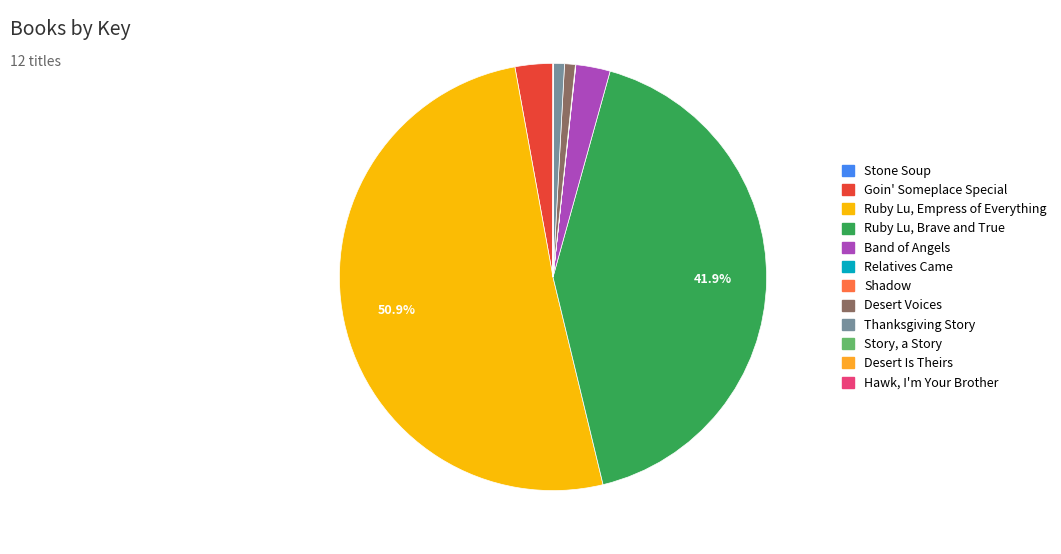

What percentage is the Ruby Lu, Brave and True slice, to the nearest percent?

42%